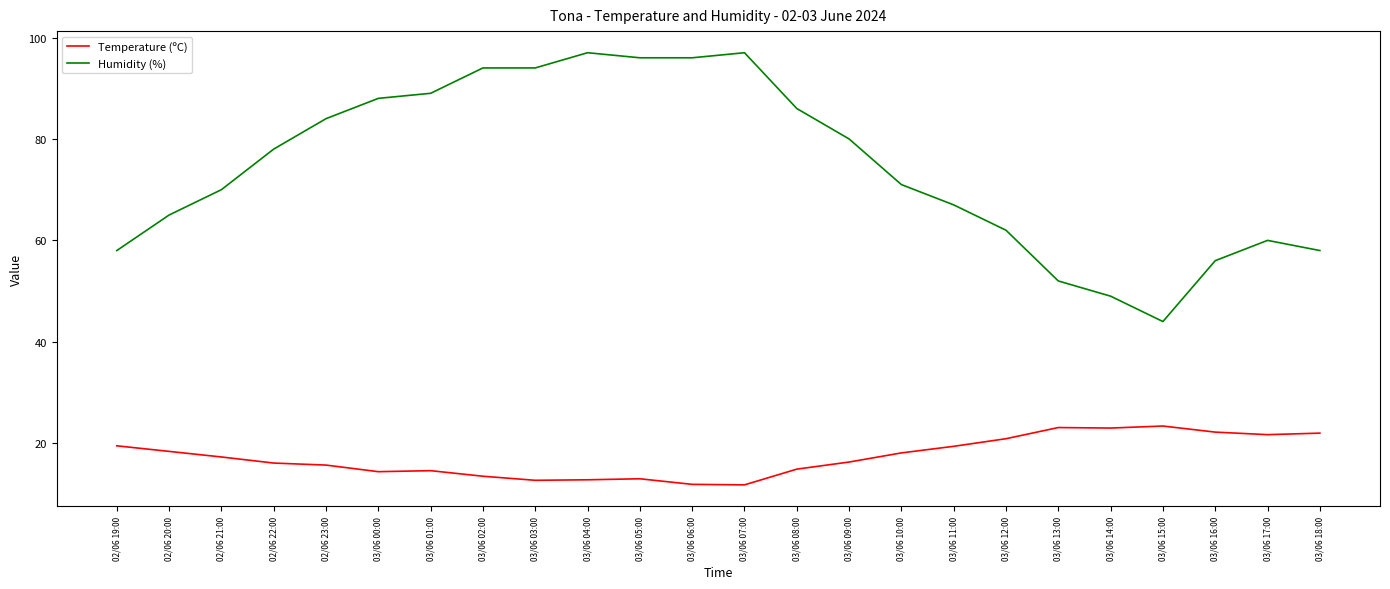

Which series has the largest total across all categories?

Humidity (%)